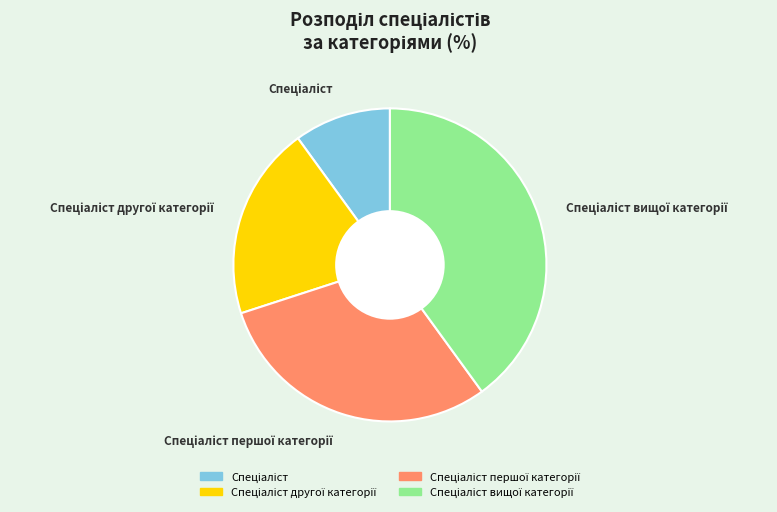

Is there a majority slice in this chart?

No